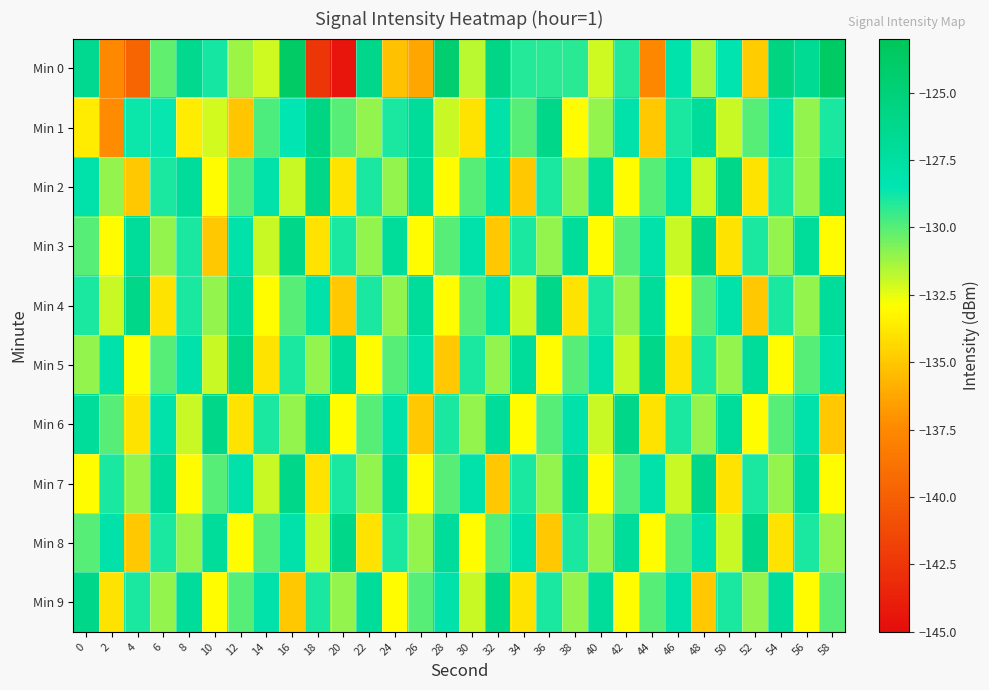

Which label corresponds to the smallest value in the chart?

20